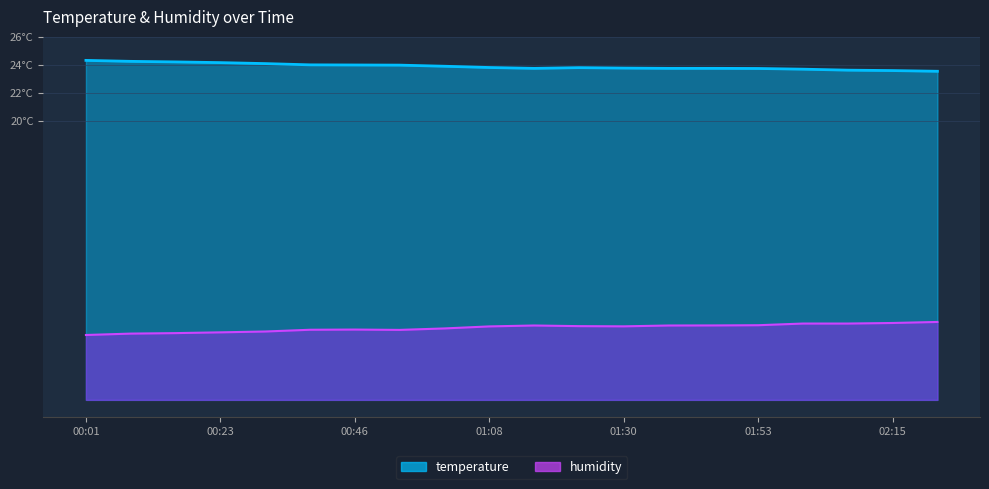

At which category does humidity reach its first local valley?

00:53